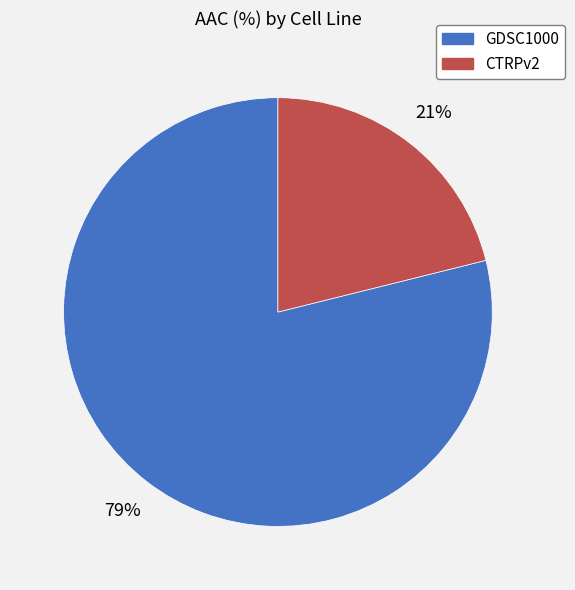

Which slice represents more than half of the pie?

GDSC1000